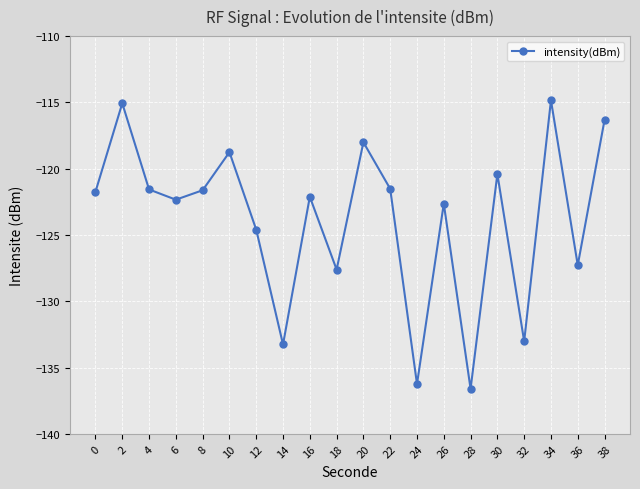

Where does the data first go above -121?

2